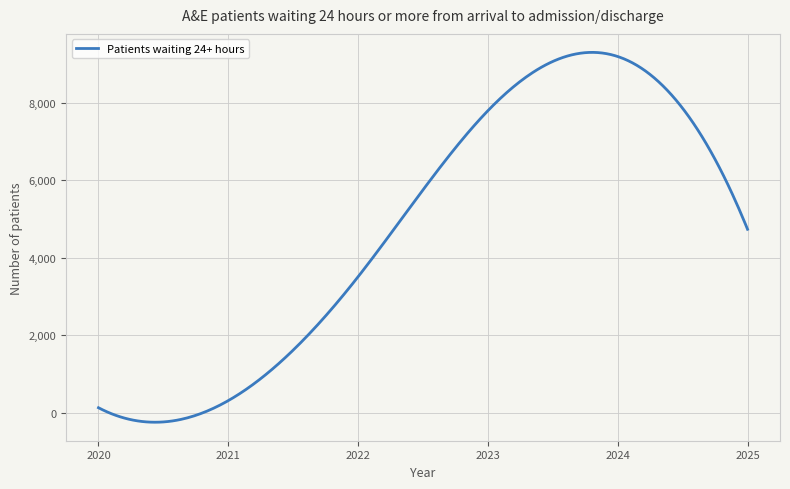

What is the maximum value shown in the chart?

9305.0